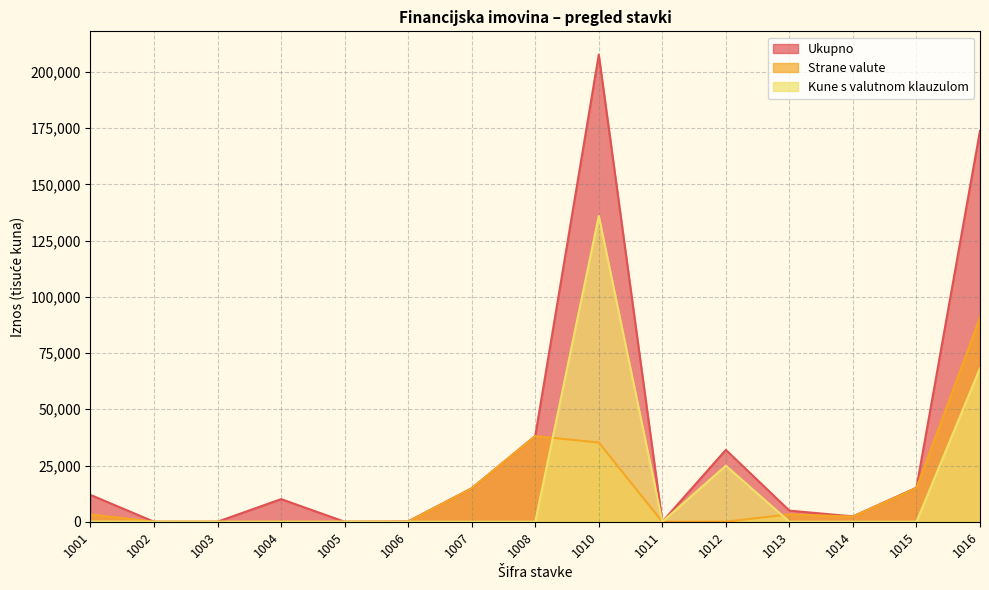

How many positive values does the Kune s valutnom klauzulom series have?

4